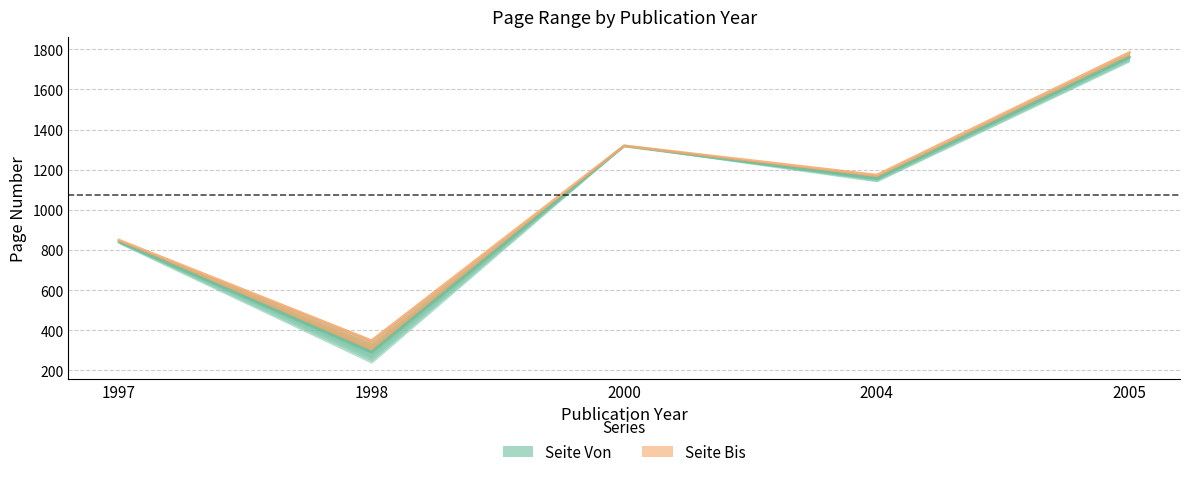

Does the chart have visible grid lines?

Yes